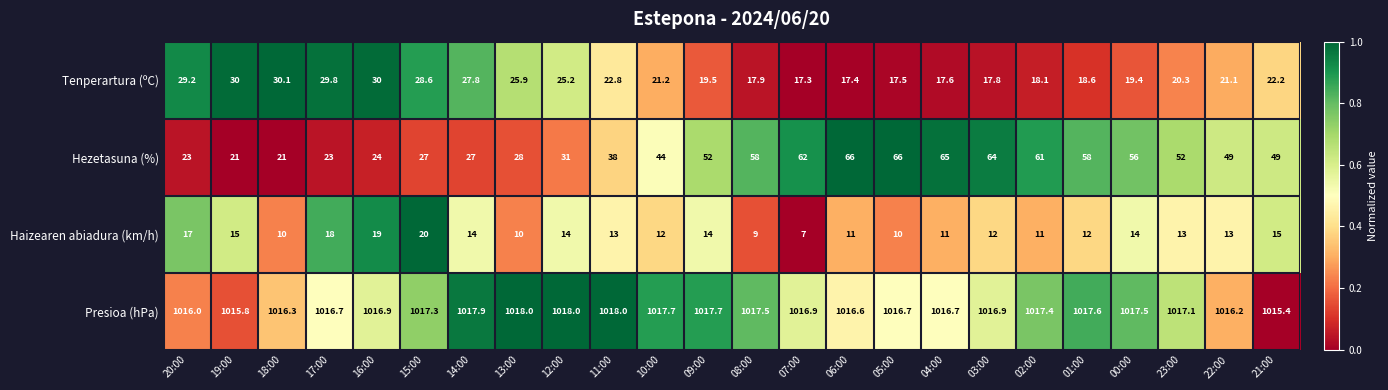

Read the Haizearen abiadura (km/h) value at 09:00.

14.0